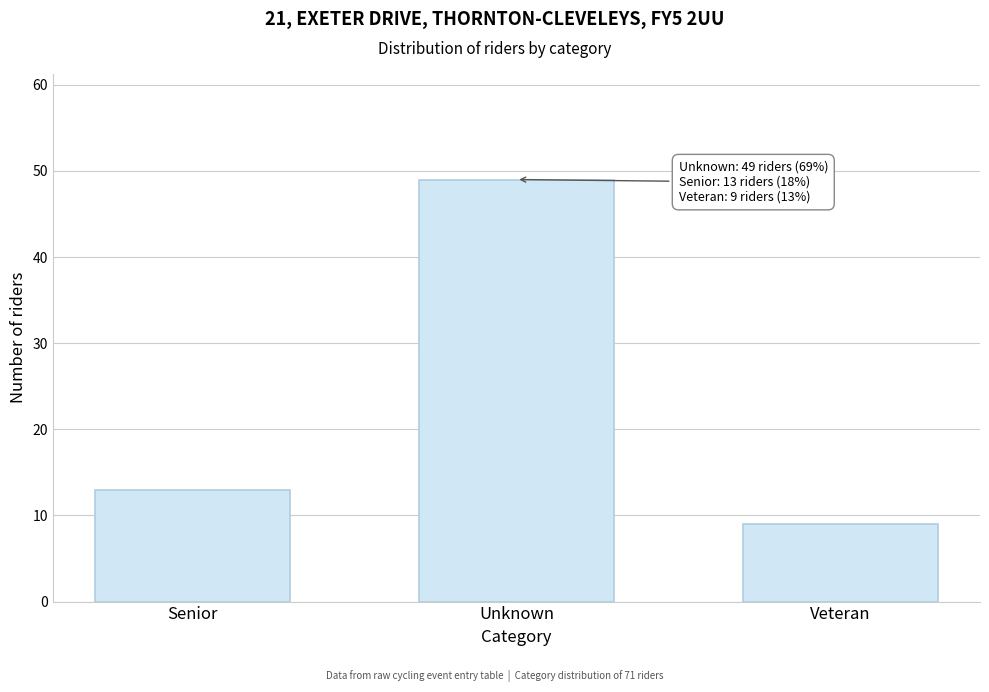

Reading right to left, extract all data points from this chart.

Veteran=9	Unknown=49	Senior=13